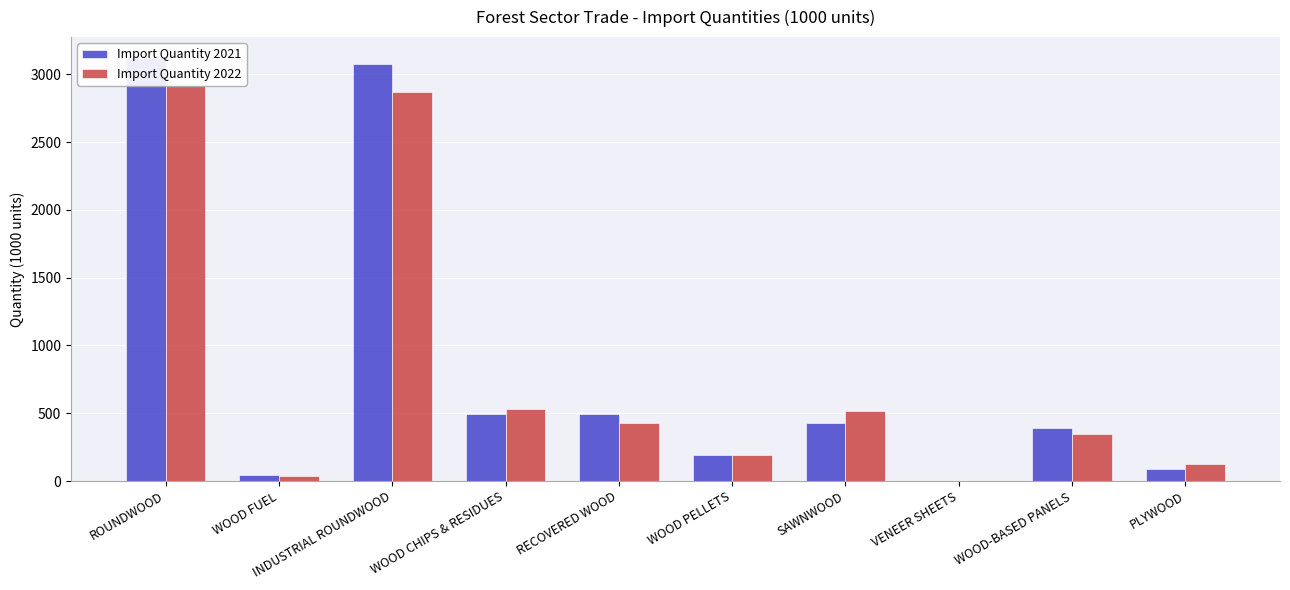

Which series has the largest total across all categories?

Import Quantity 2021